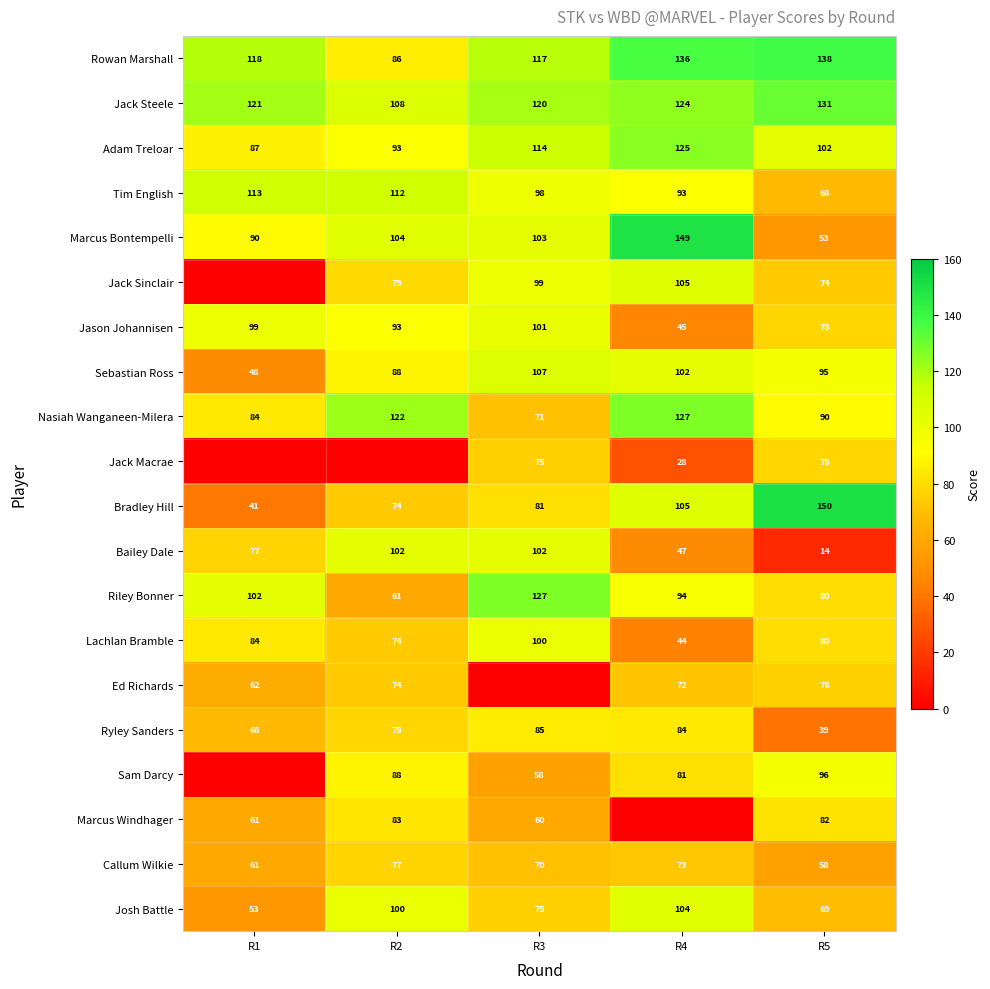

Is it true that Tim English equals 116.3 at R5?

False